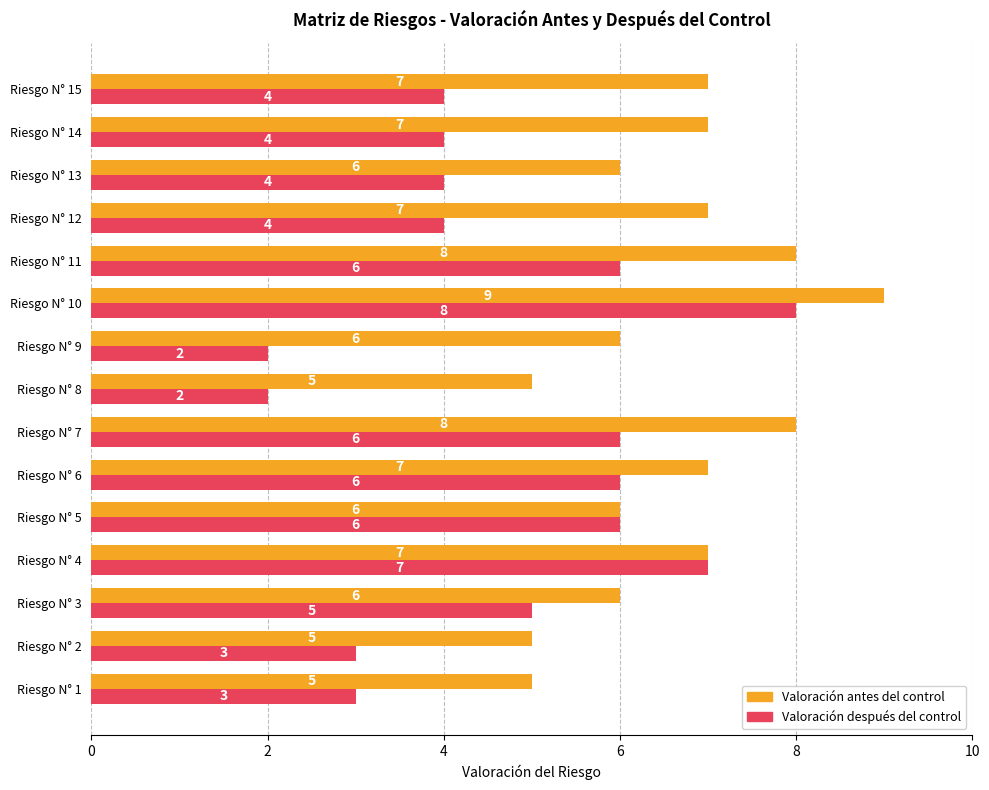

Where is Valoración después del control nearest to the value 5?

Riesgo N° 3